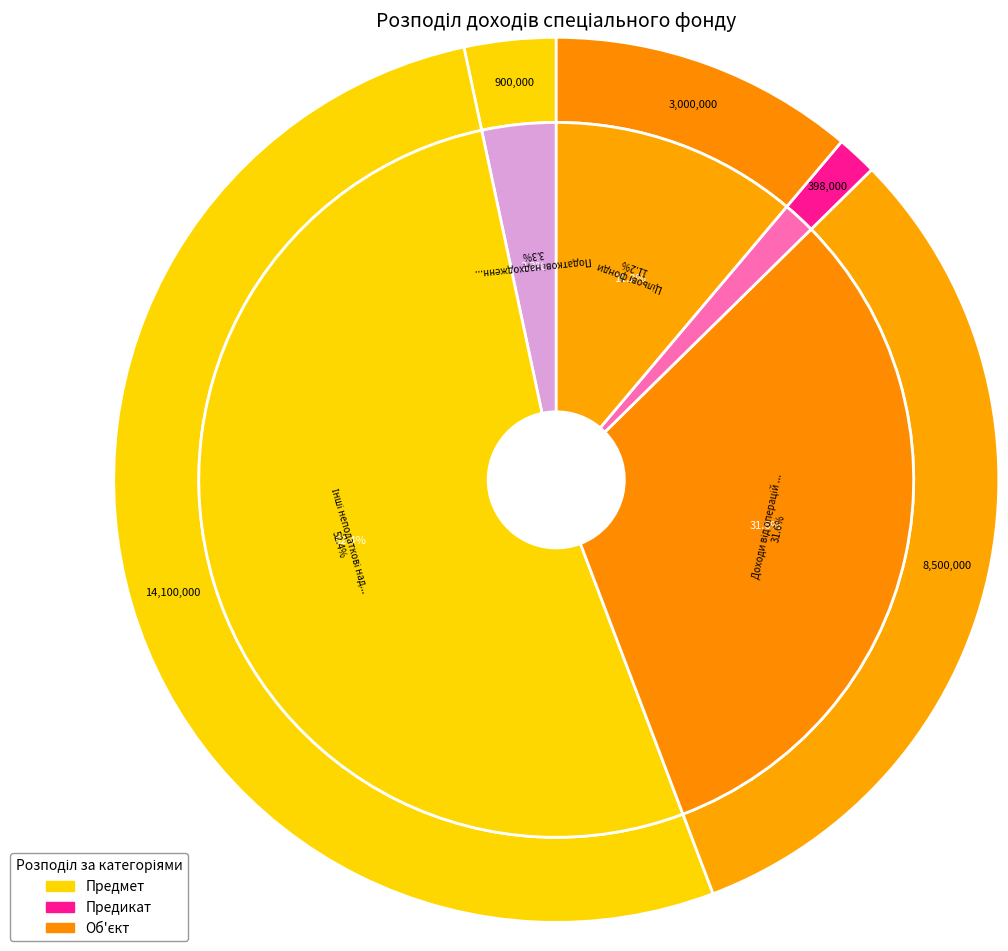

What percentage is the Офіційні трансферти slice, to the nearest percent?

1%